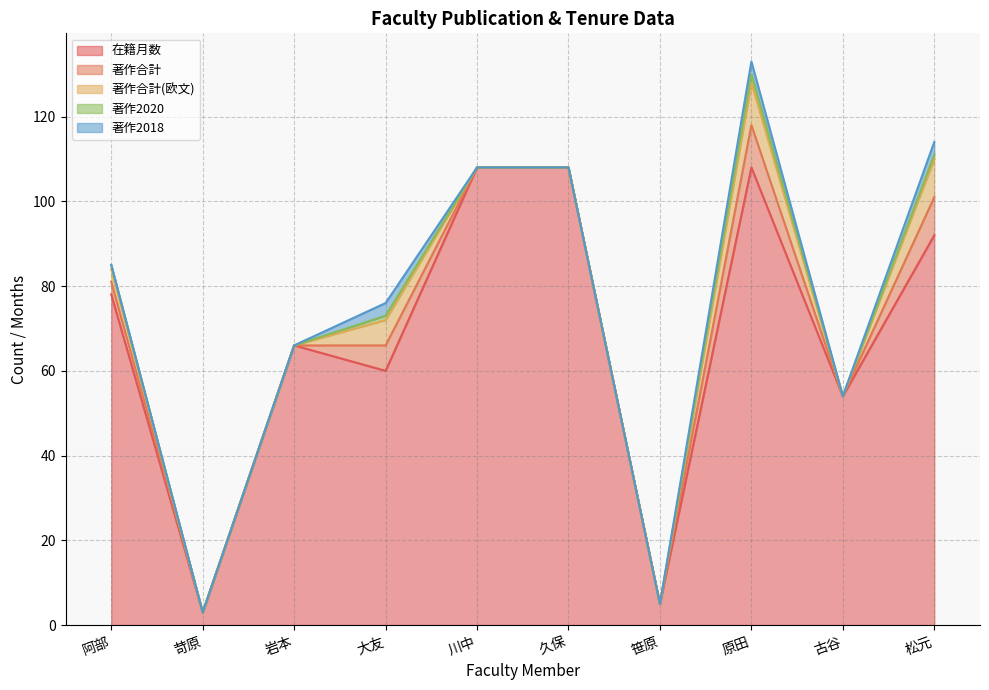

How many categories are shown in the chart?

10